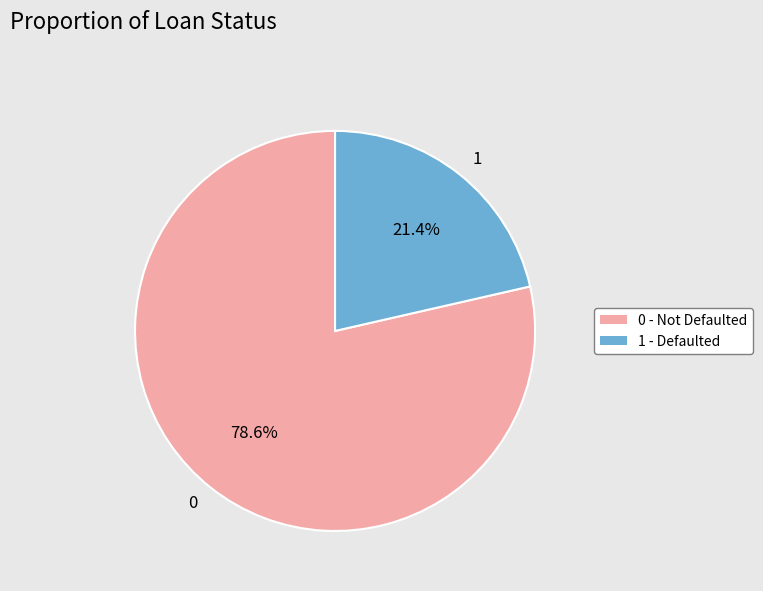

How many slices are in this pie chart?

2